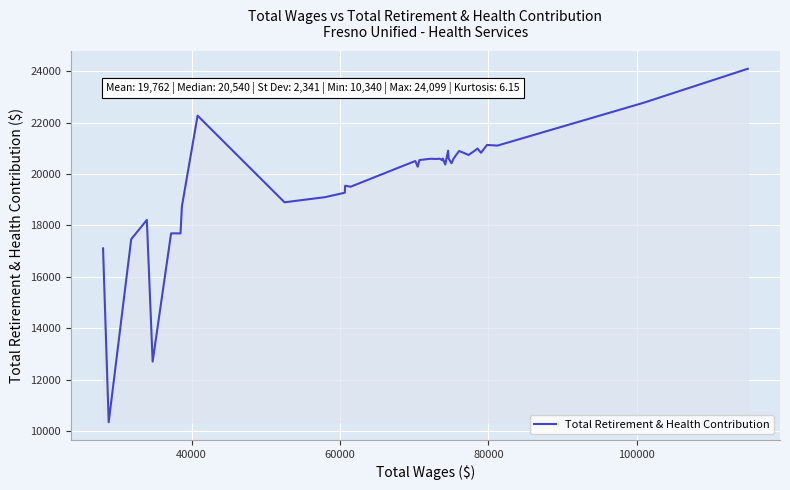

What is the difference between the maximum and minimum values?

13759